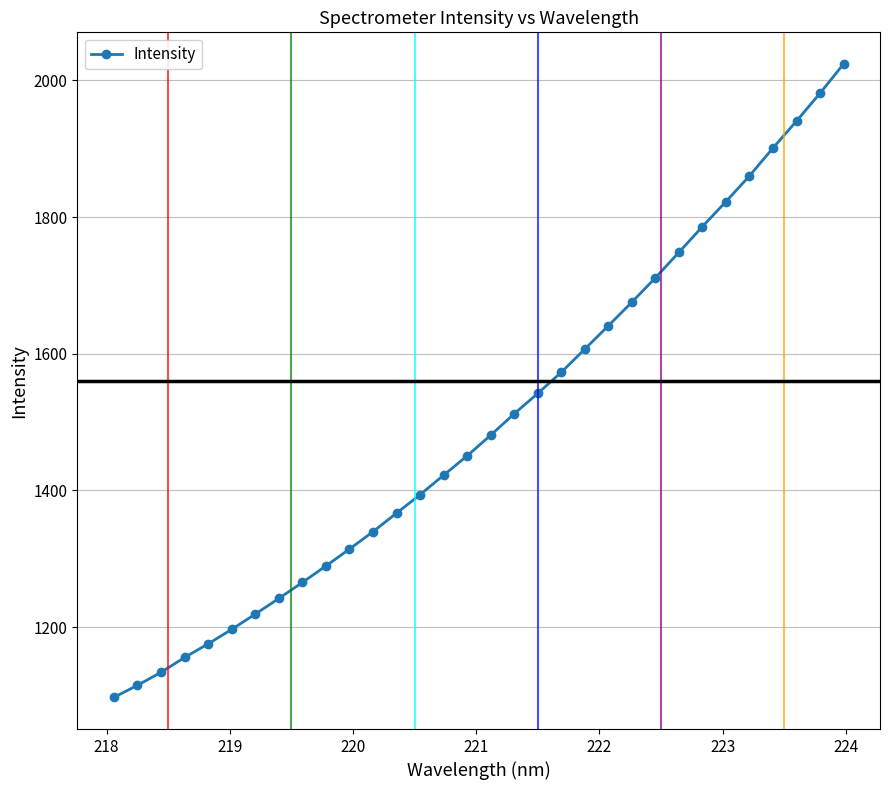

Reading left to right, list all the values displayed in this chart.

1097.3	1114.9	1133.9	1155.7	1175.5	1196.8	1219.0	1242.0	1265.4	1289.5	1314.3	1339.6	1366.8	1393.9	1422.3	1450.7	1480.9	1512.2	1542.0	1572.9	1606.9	1641.0	1675.5	1711.2	1748.4	1786.1	1822.7	1860.2	1901.0	1940.4	1981.1	2023.9